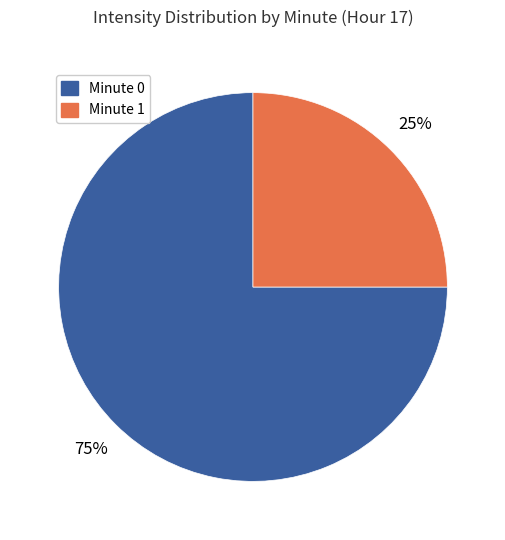

What percentage is the Minute 1 slice, to the nearest percent?

25%